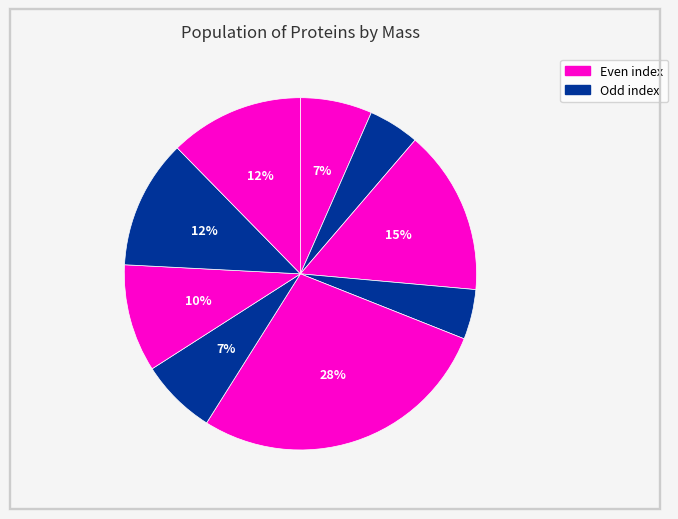

How many slices are in this pie chart?

9